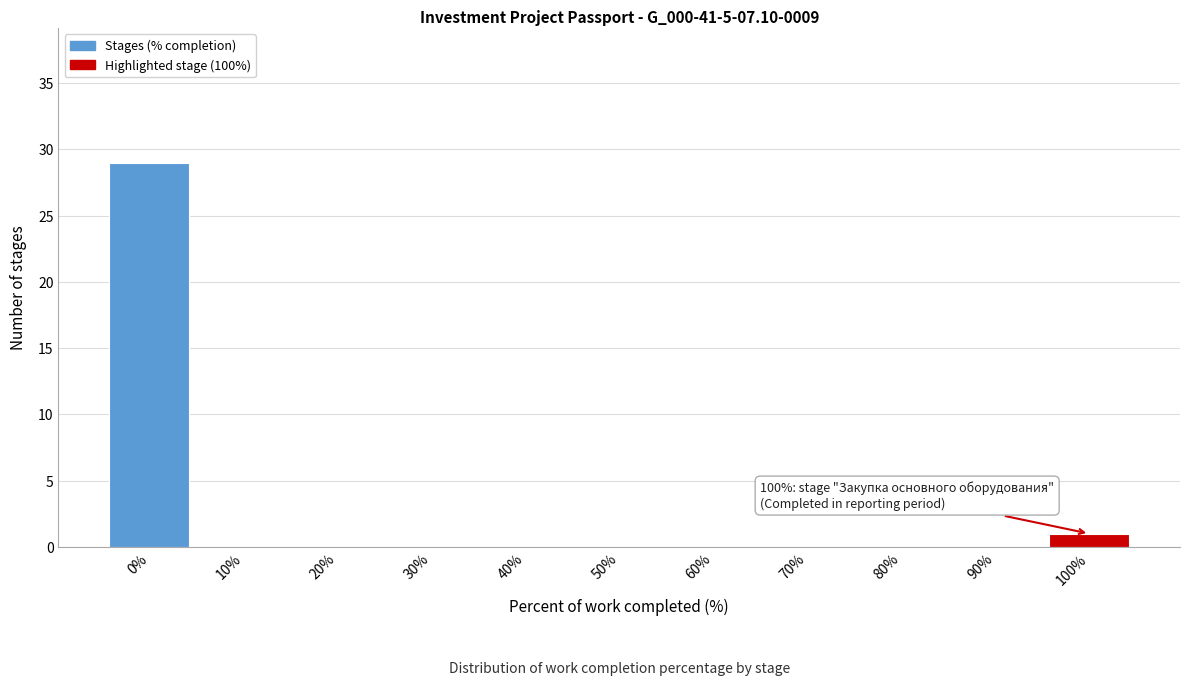

Reading left to right, what are all the values shown in this chart?

0%=29	10%=0	20%=0	30%=0	40%=0	50%=0	60%=0	70%=0	80%=0	90%=0	100%=1